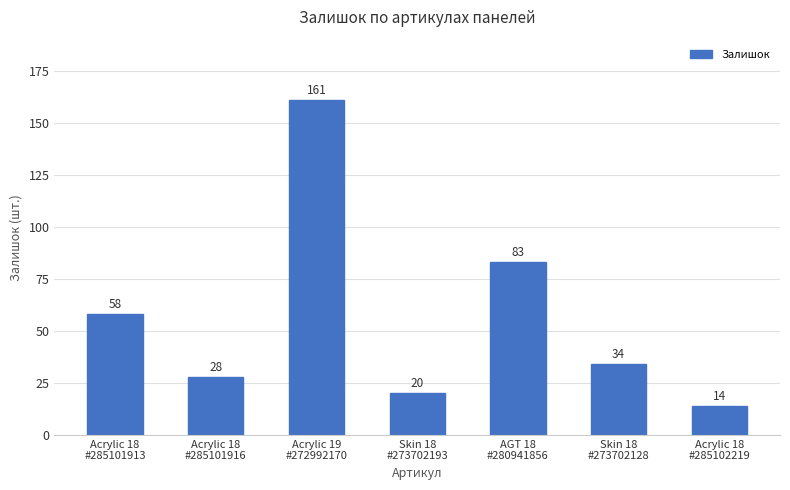

Which category has the lowest value across all series?

Acrylic 18
#285102219